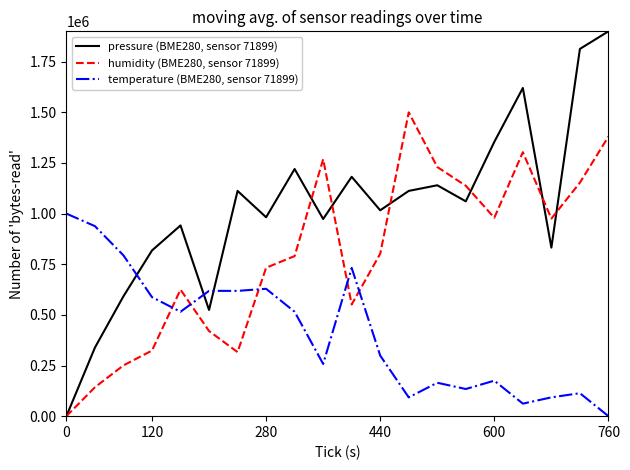

Which series has the largest total across all categories?

pressure (BME280, sensor 71899)